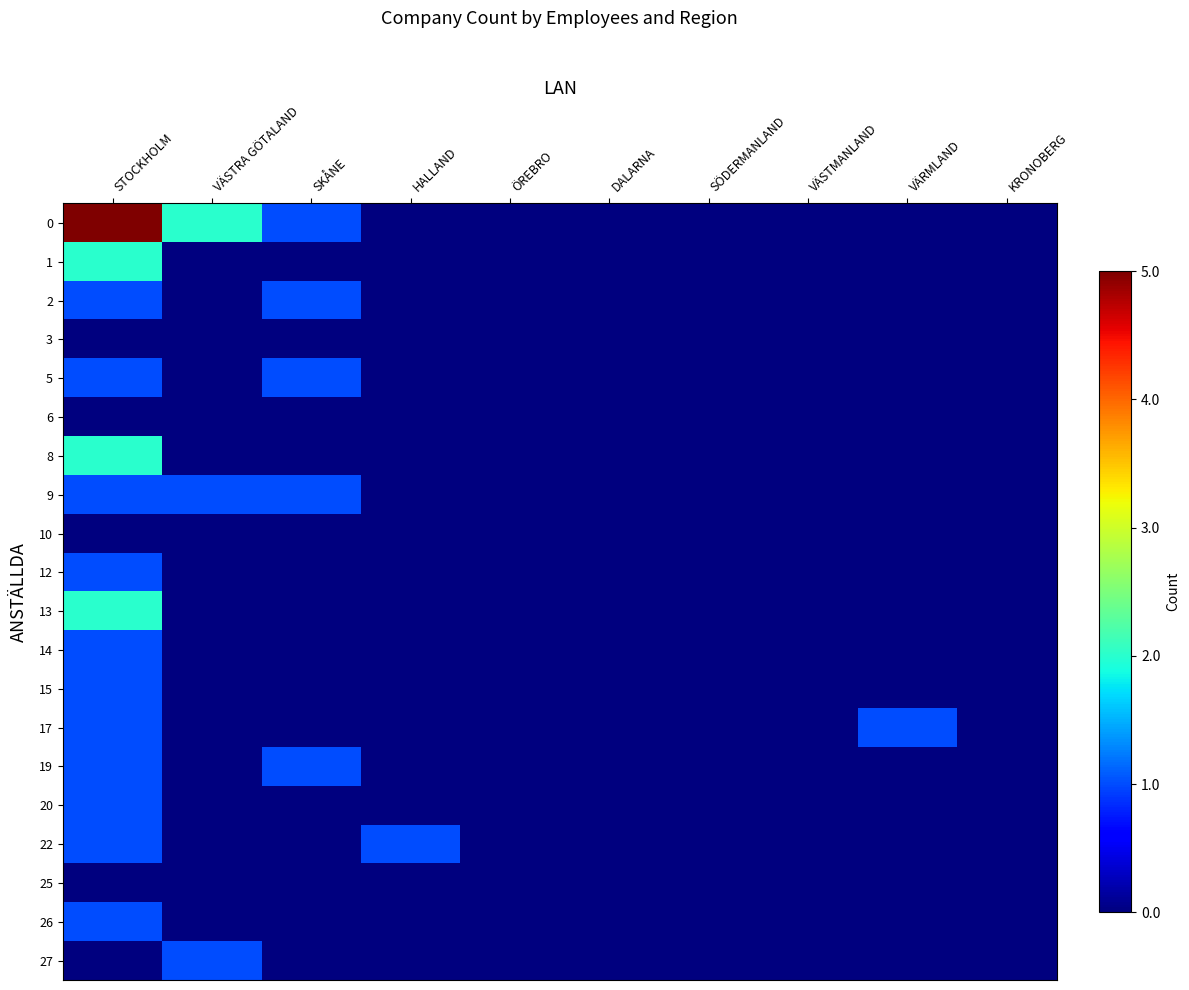

At which category does the chart reach its peak across all series?

STOCKHOLM